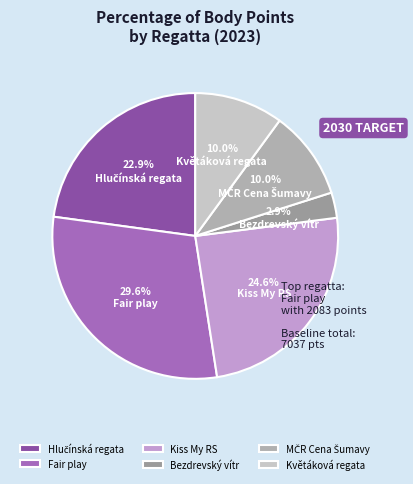

Is there a majority slice in this chart?

No